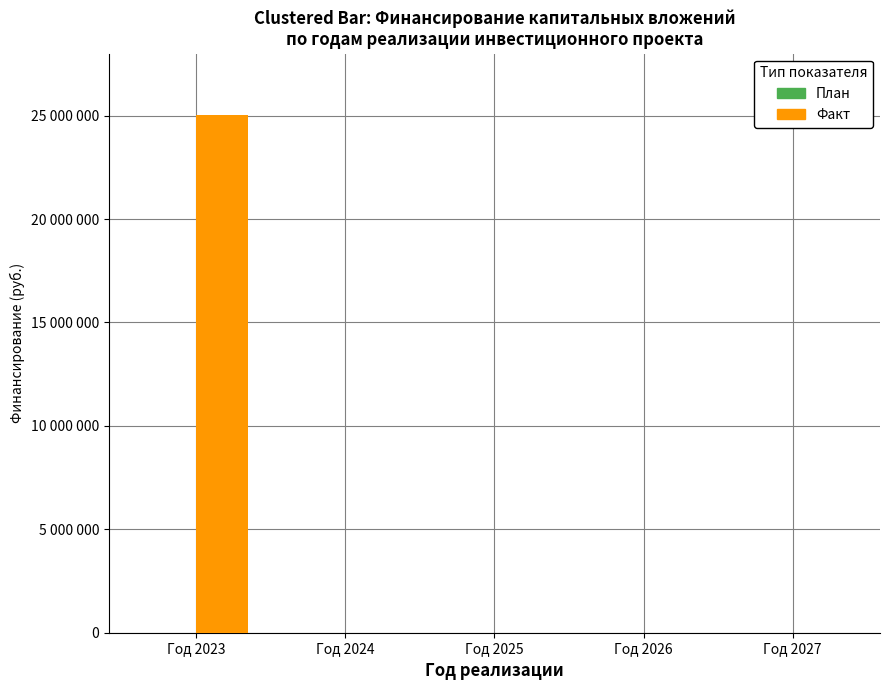

Are the bars horizontal?

No